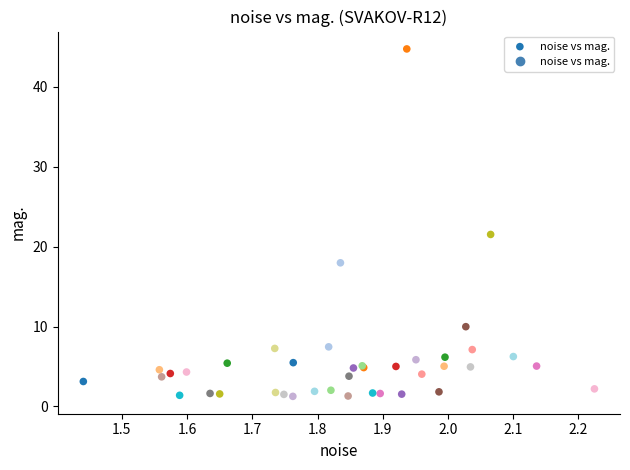

What Y value in the scatter plot is closest to 23?

21.5